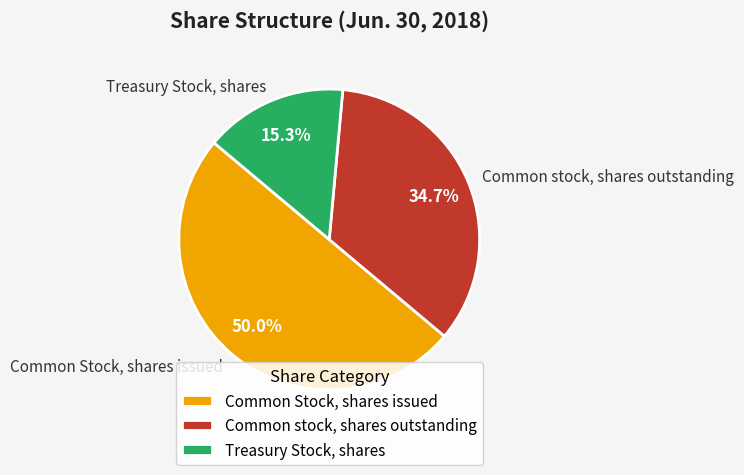

Between Common Stock, shares issued and Treasury Stock, shares, which is larger?

Common Stock, shares issued